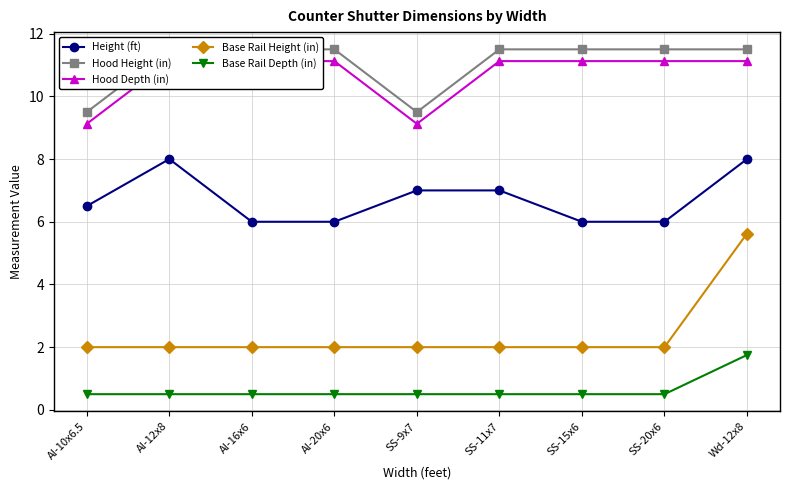

Does the chart have visible grid lines?

Yes